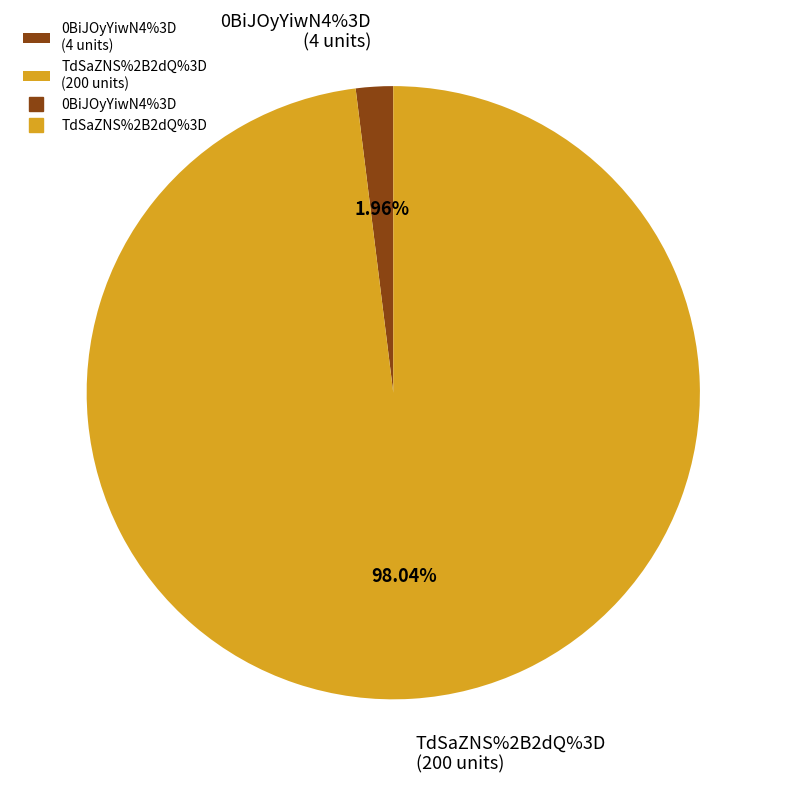

To the nearest percent, what is the difference between the largest and smallest slice percentages?

96%